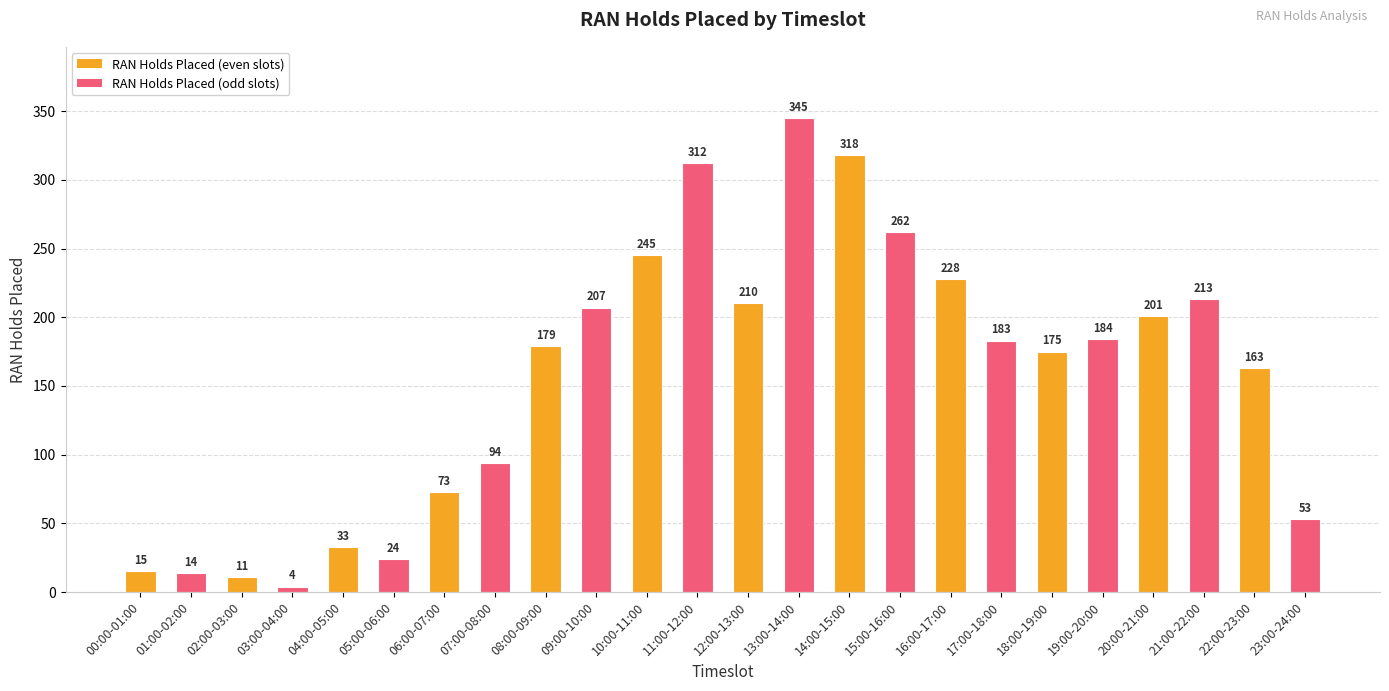

What is the sum of the values at 09:00-10:00 and 08:00-09:00?

386